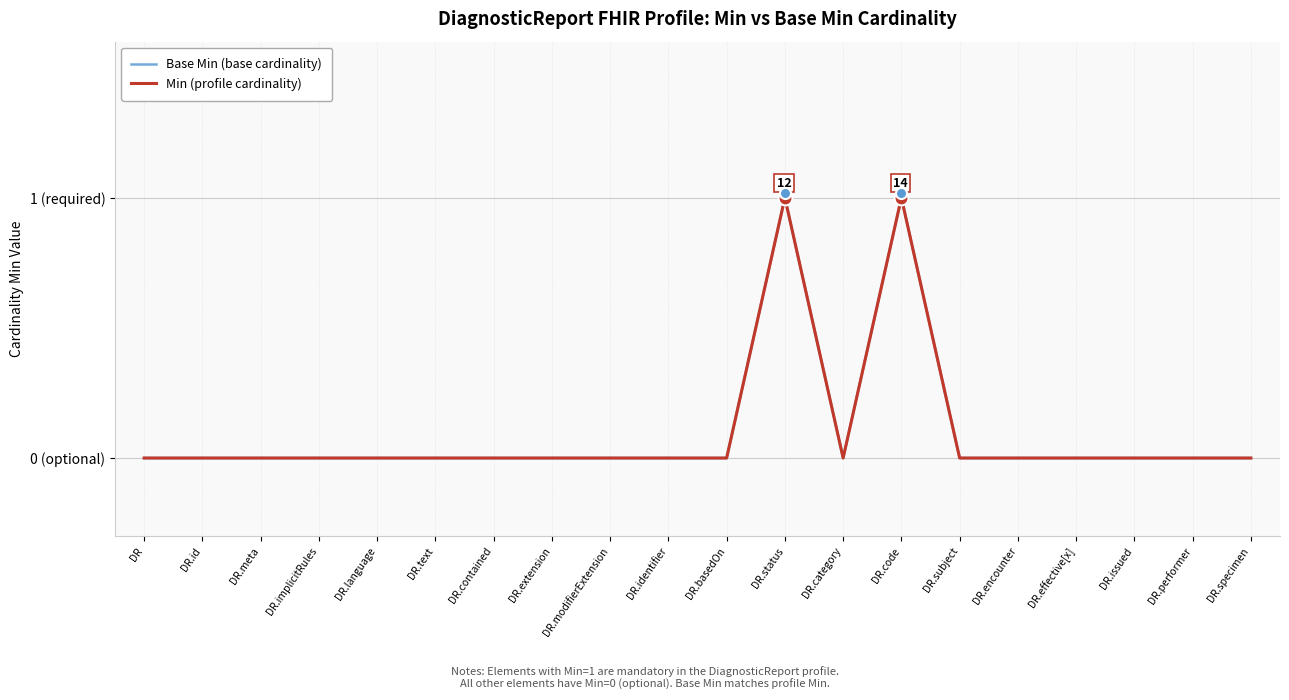

The value of Min (profile cardinality) at DR.meta is 0. True or false?

True